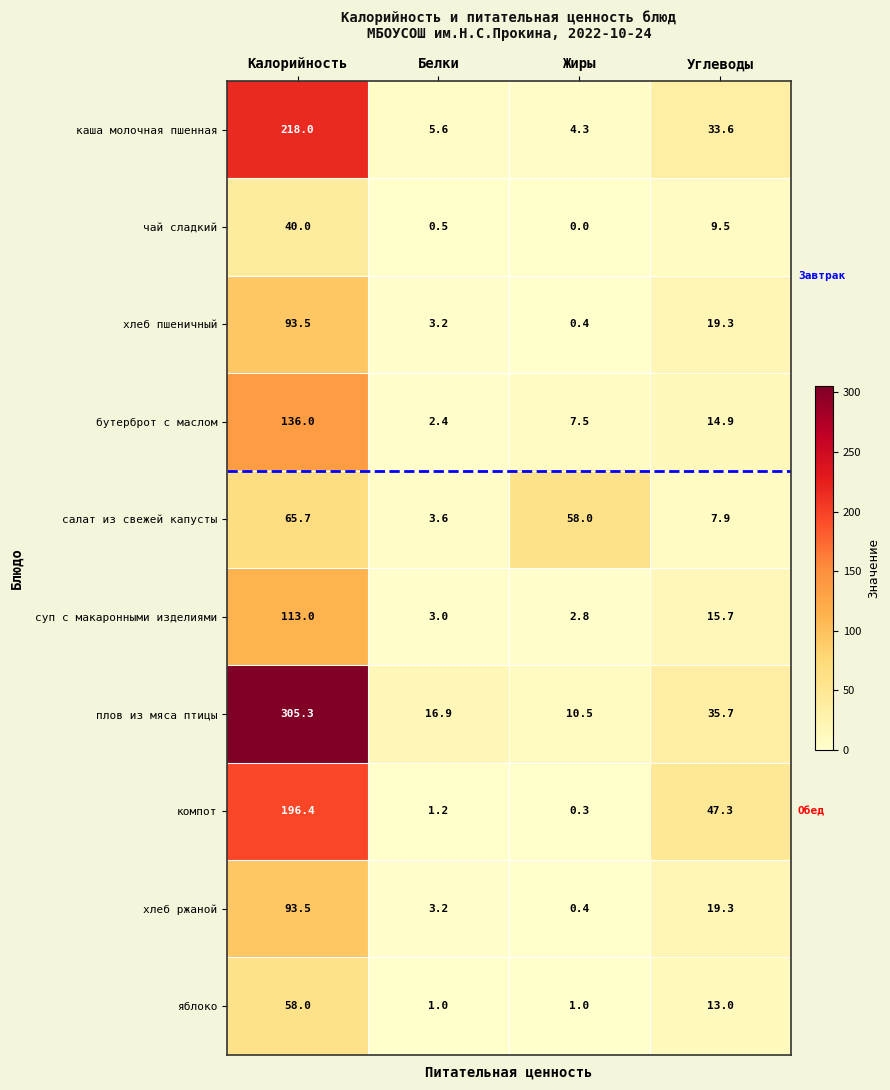

The бутерброт с маслом series shows 14.9 at Углеводы. True or false?

True